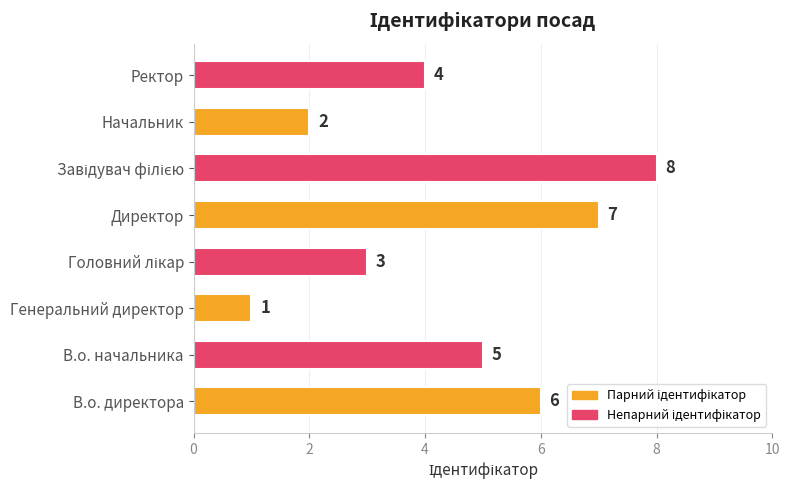

What is the sum of all values?

36